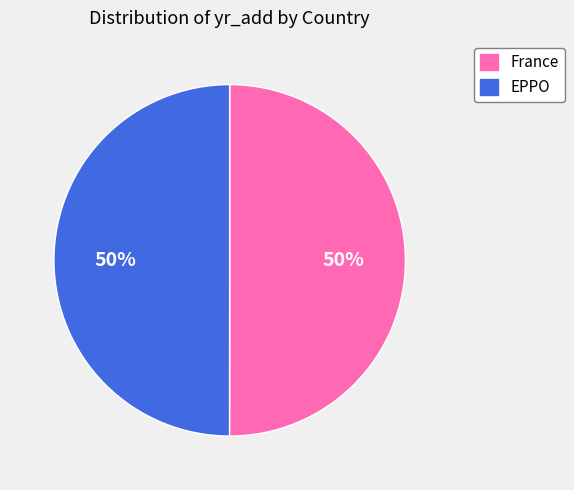

How many segments does this pie chart have?

2